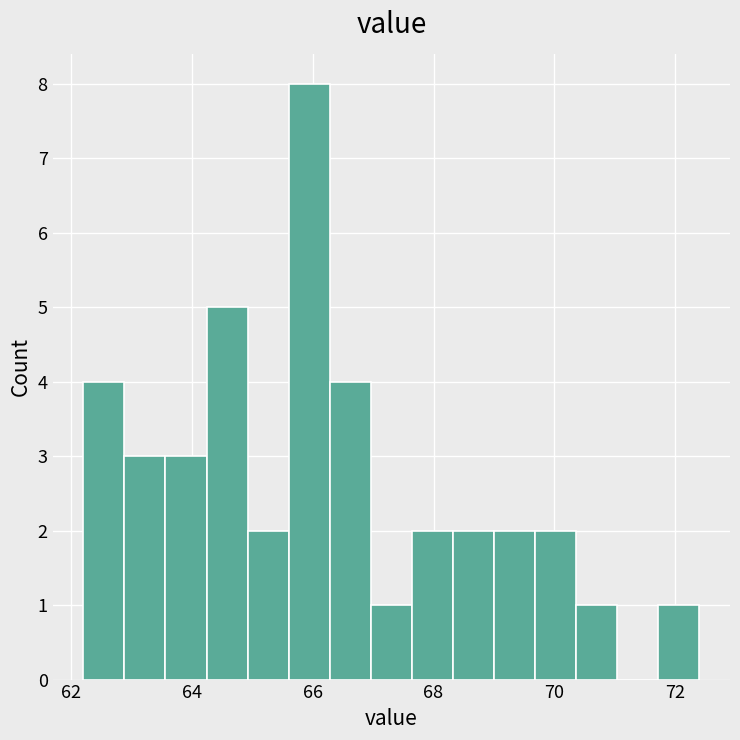

Read against the x-axis, roughly where is the centre of the tallest bar?

66.0